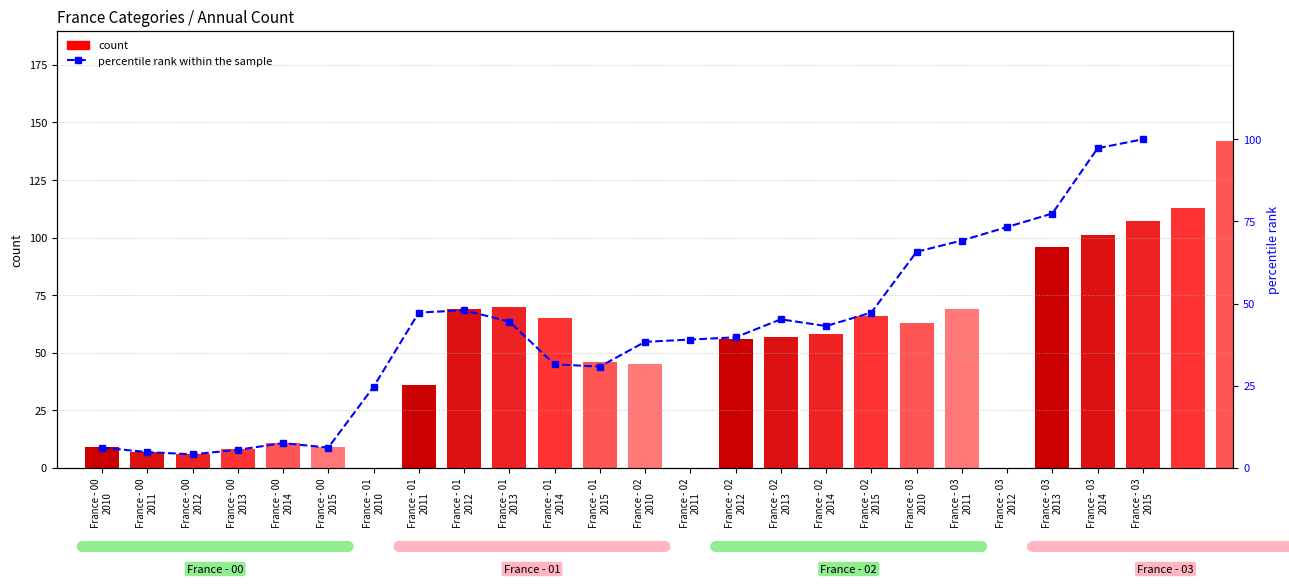

What is the label of the 11th bar from the left?

France - 01
2014